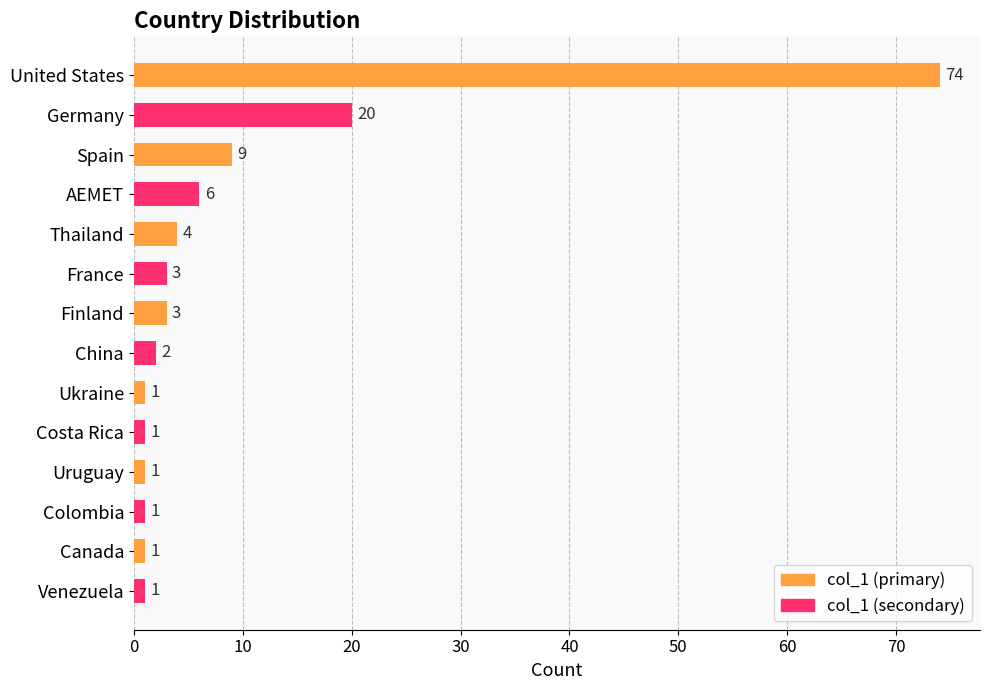

How many data points does each series have?

14